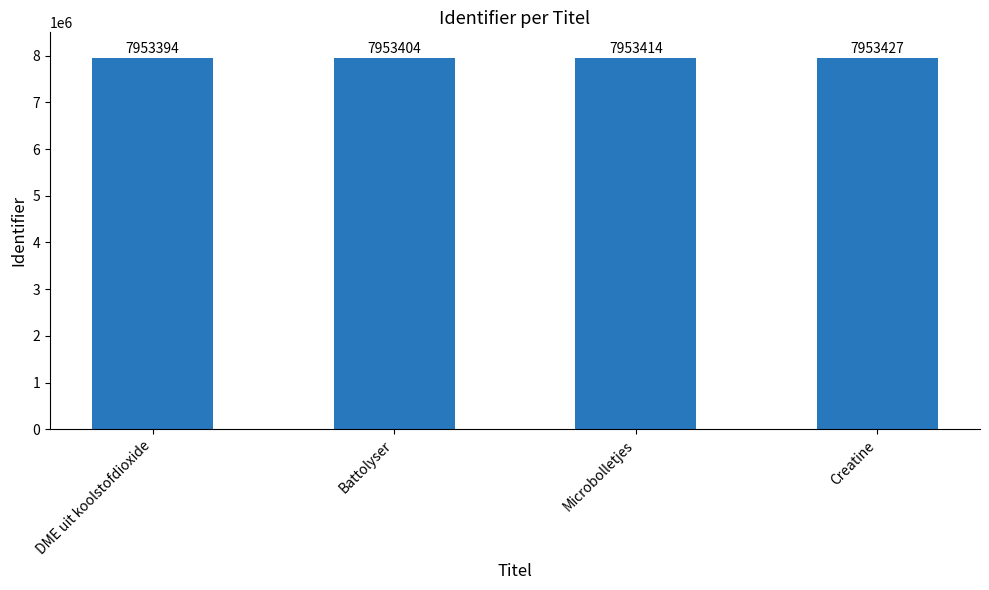

List the labels in order of value, smallest first.

DME uit koolstofdioxide, Battolyser, Microbolletjes, Creatine